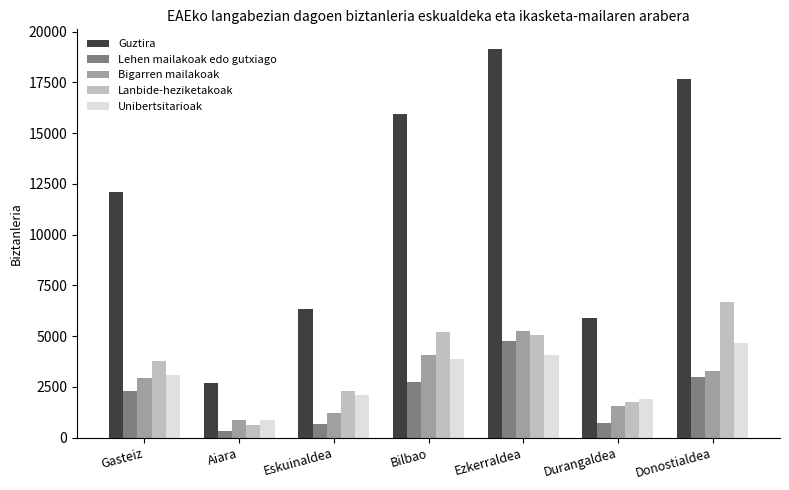

What is the maximum value for Lehen mailakoak edo gutxiago?

4766.8